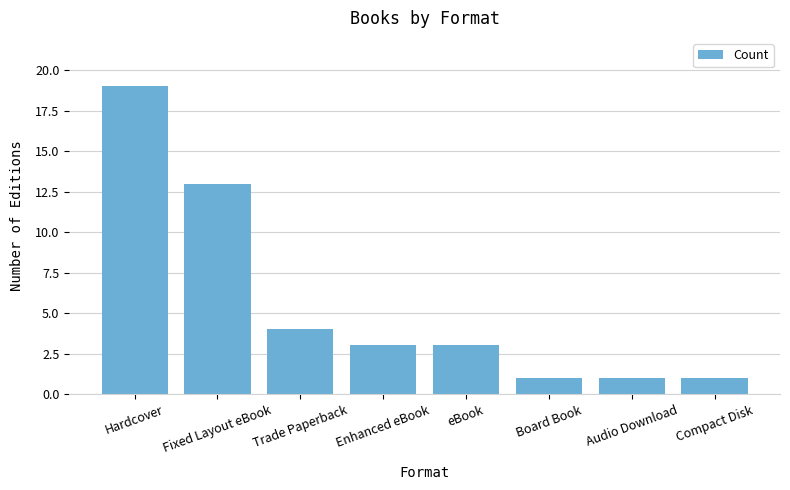

What is the minimum value shown in the chart?

1